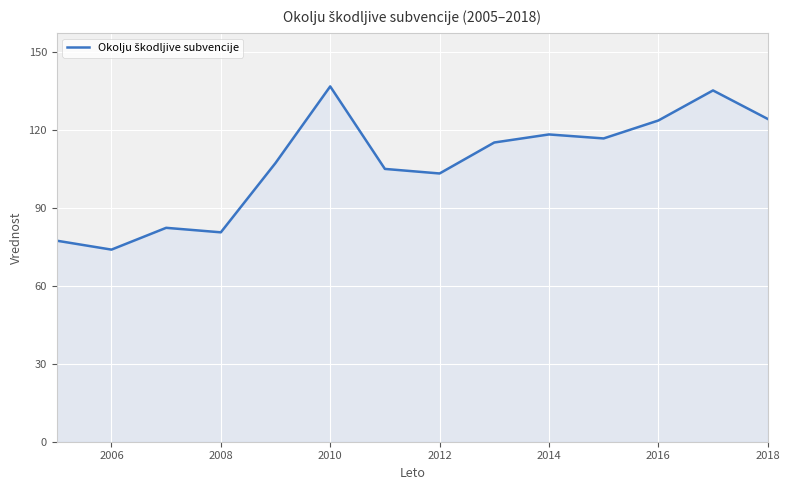

What is the greatest value displayed?

136.8